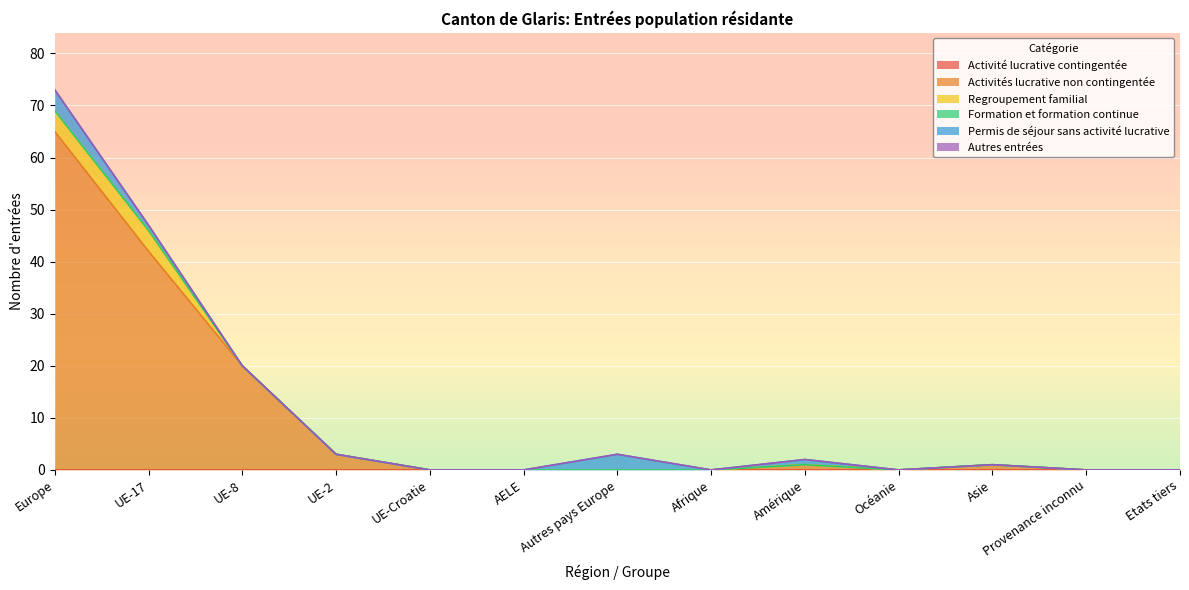

List the labels in order of Activité lucrative contingentée value, smallest first.

Europe, UE-17, UE-8, UE-2, UE-Croatie, AELE, Autres pays Europe, Afrique, Amérique, Océanie, Asie, Provenance inconnu, Etats tiers